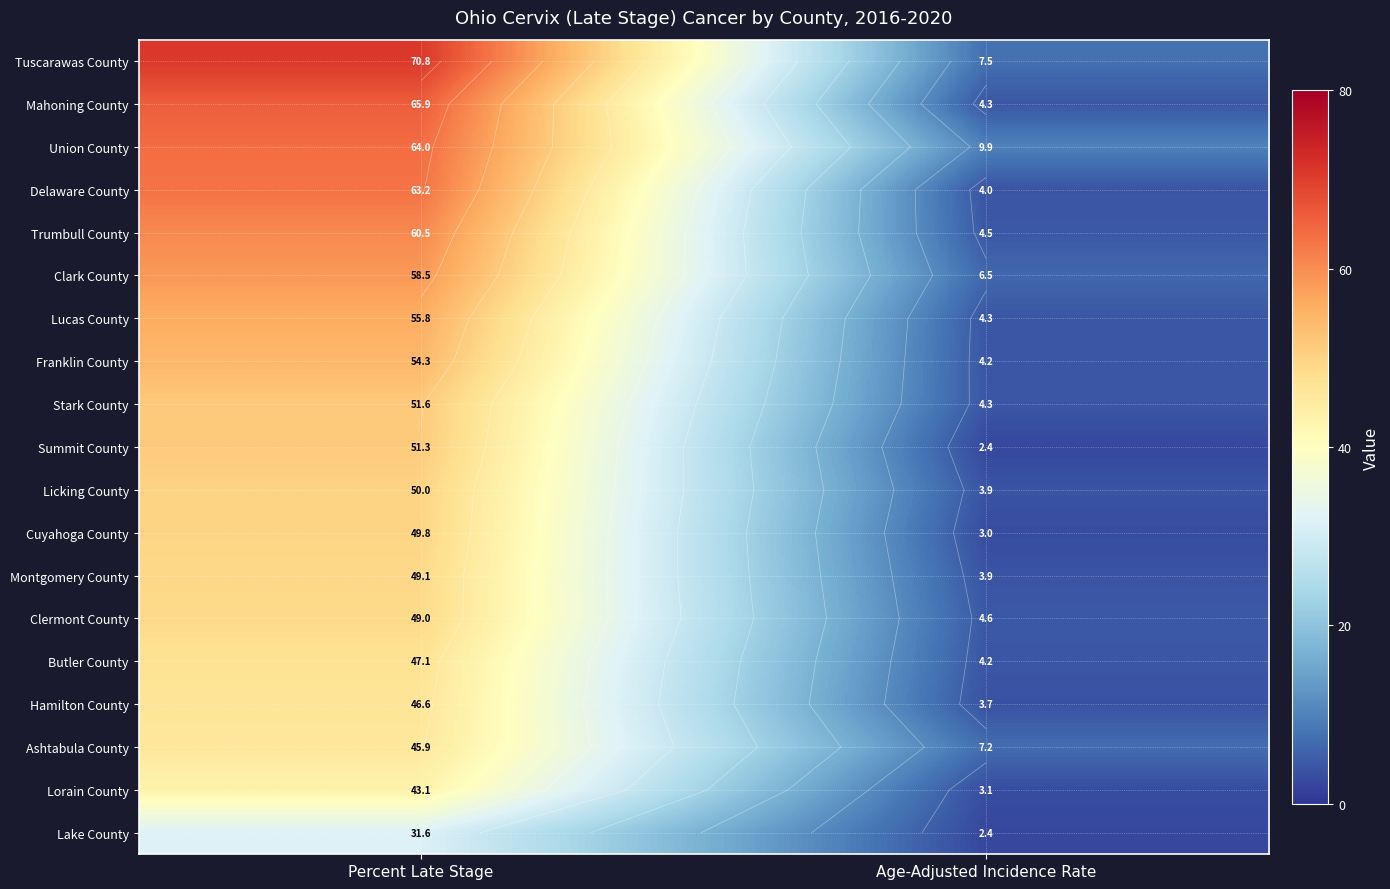

Which has a higher value, Percent Late Stage or Age-Adjusted Incidence Rate?

Percent Late Stage